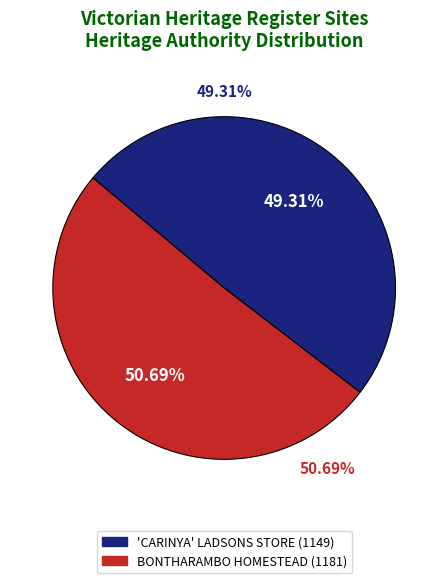

Count the number of slices in the pie.

2